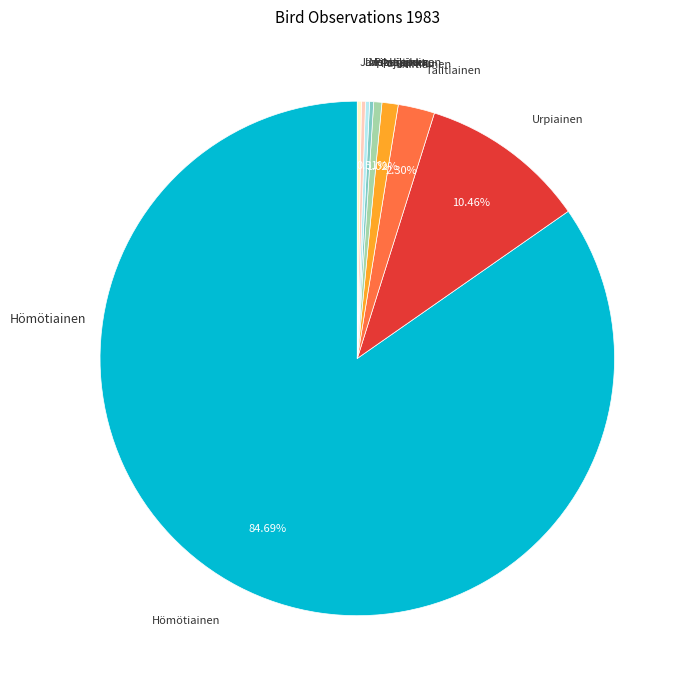

Does any single category account for the majority?

Yes